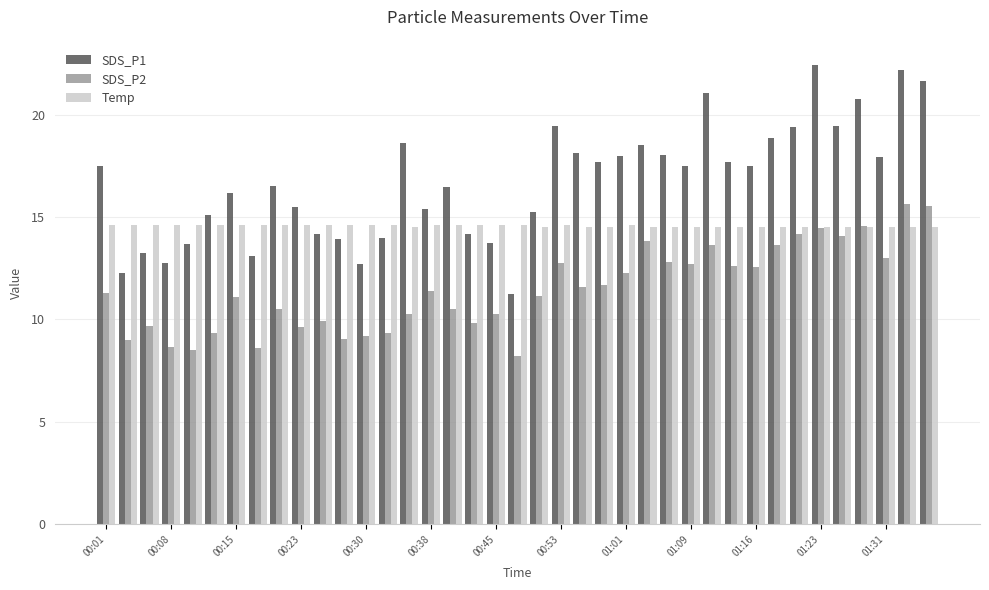

What is the maximum value for SDS_P2?

15.7